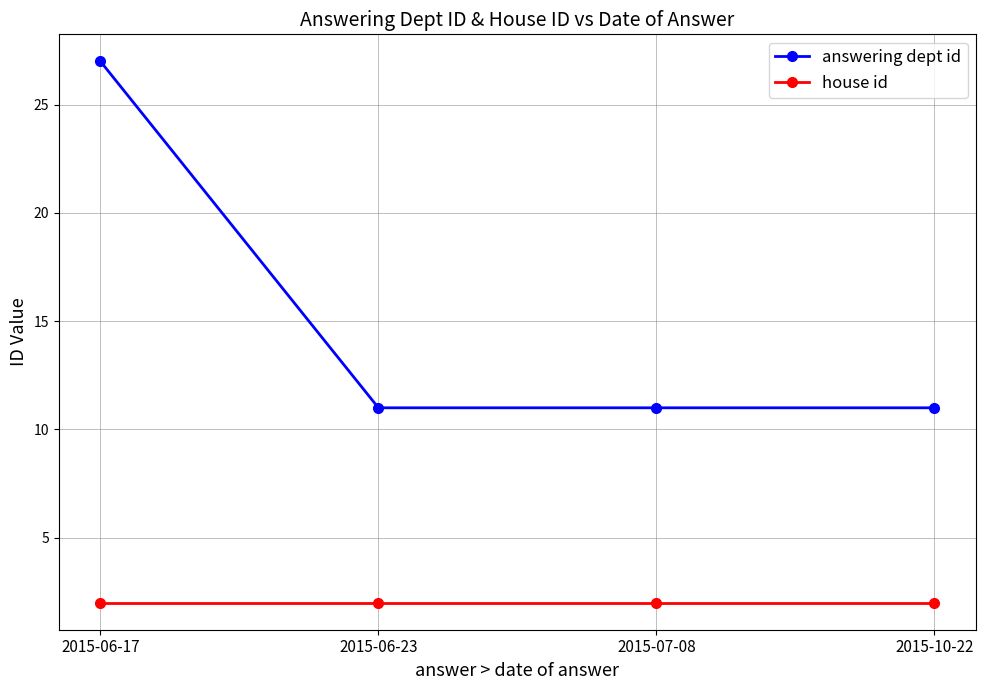

What is the difference between the highest and lowest values at 2015-06-23?

9